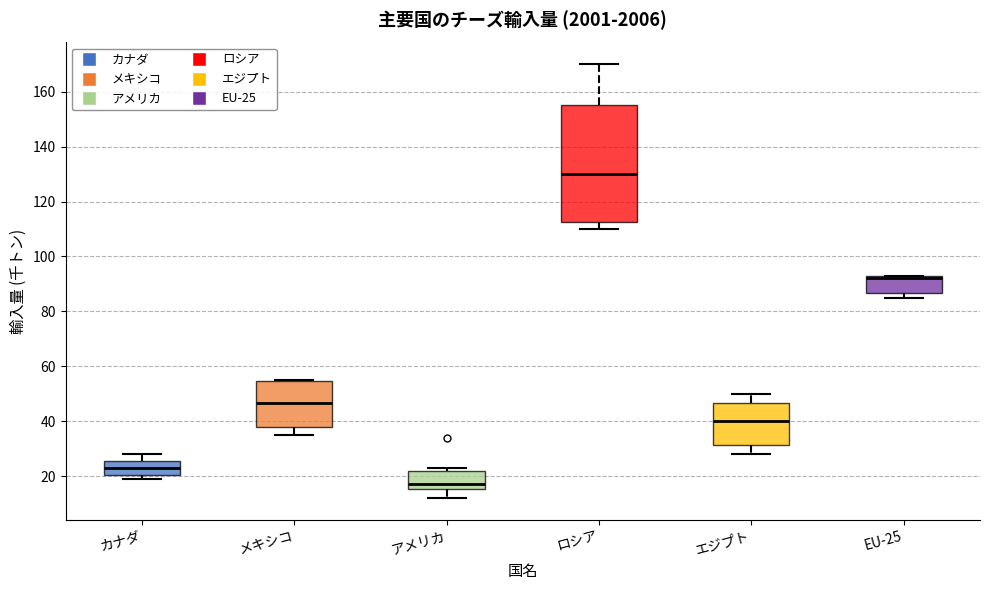

Reading left to right, read every box against the y-axis: the position of its median line, the range the box covers, and the ends of its whiskers. The values are not printed on the chart, so give them approximately, as read against the axis.

カナダ: median 24, box 20 to 26, whiskers 20 (just below the box's lower edge) to 28
メキシコ: median 46, box 38 to 54, whiskers 36 to 56
アメリカ: median 18, box 16 to 22, whiskers 12 to 24
ロシア: median 130, box 112 to 156, whiskers 110 to 170
エジプト: median 40, box 32 to 46, whiskers 28 to 50
EU-25: median 92 (just below the box's upper edge), box 86 to 92, whiskers 86 (just below the box's lower edge) to 94